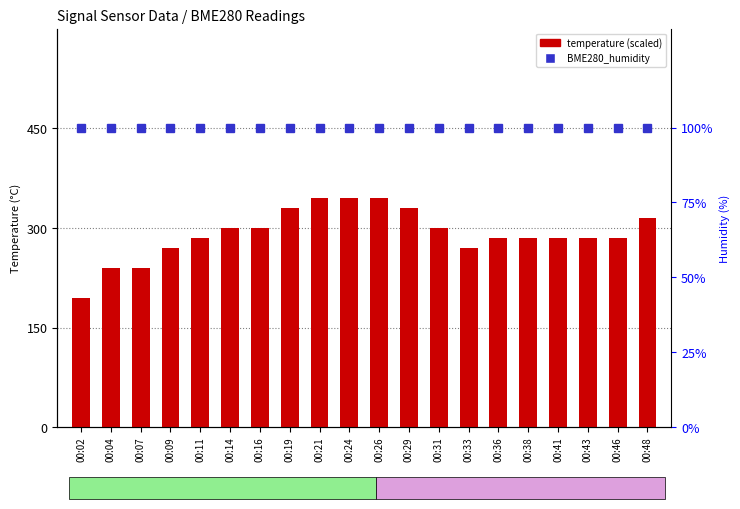

What is the spread (max minus min) of values at 00:48?

215.0